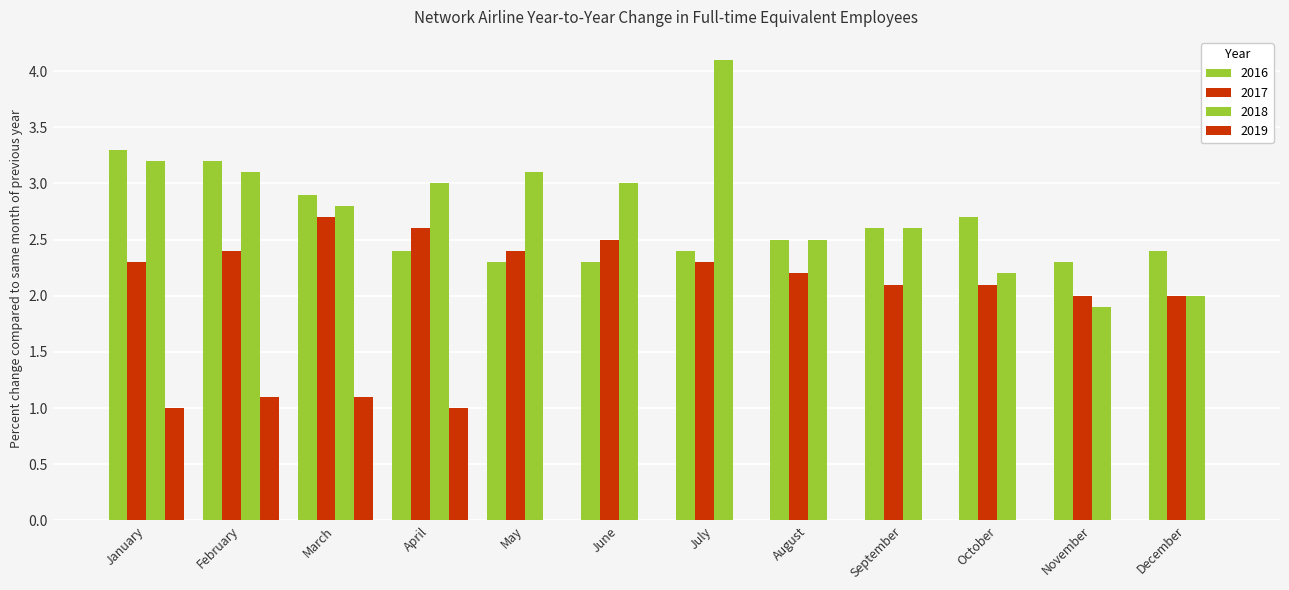

How many categories are shown in the chart?

12